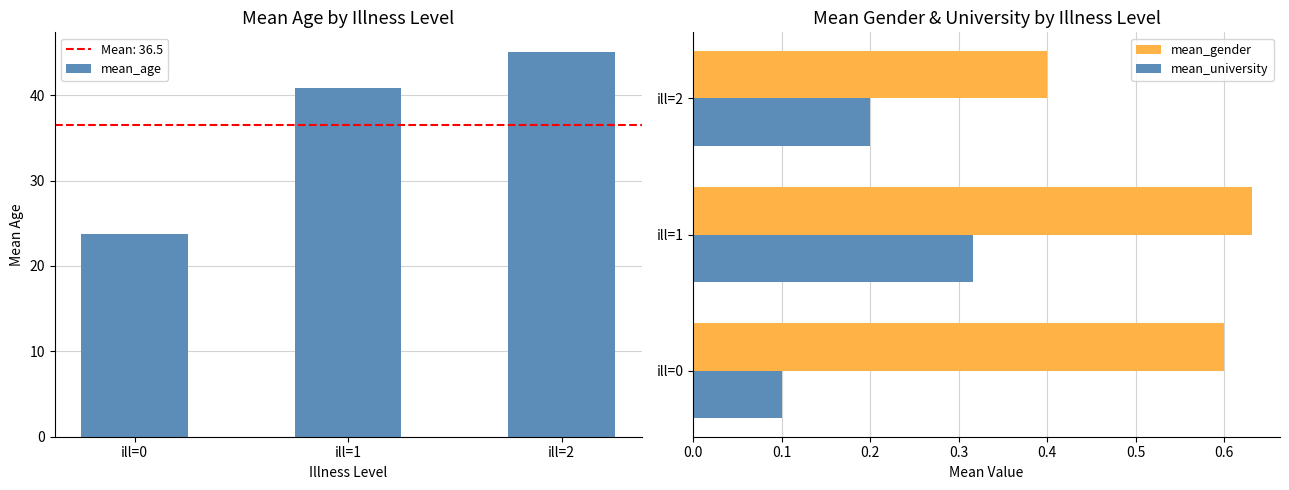

Reading left to right, what are all the values shown in this chart?

mean_age: ill=0=23.7	ill=1=40.8	ill=2=45.1
mean_gender: ill=0=0.6	ill=1=0.6	ill=2=0.4
mean_university: ill=0=0.1	ill=1=0.3	ill=2=0.2